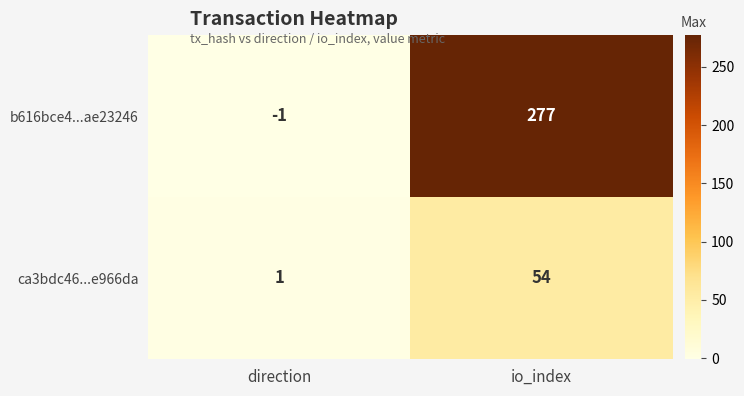

Which series has the widest spread of values?

b616bce4...ae23246